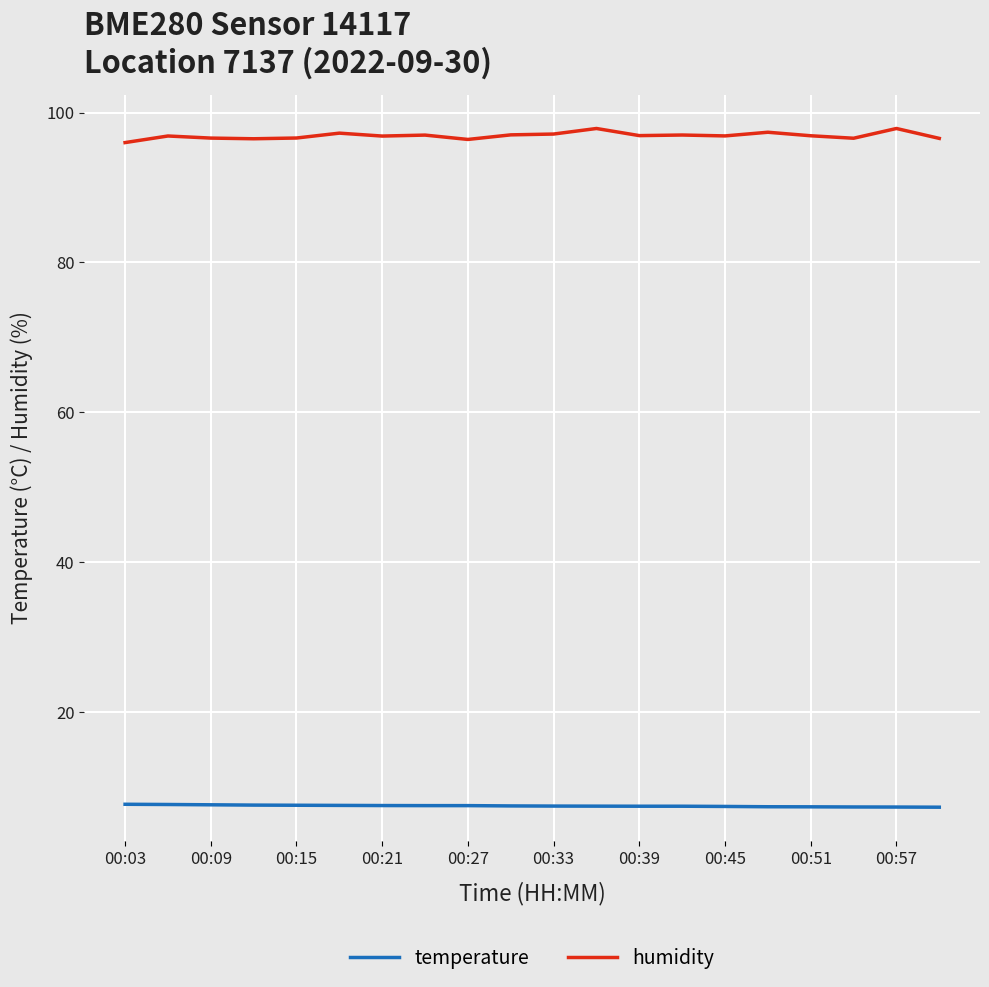

Which series has the largest total across all categories?

humidity